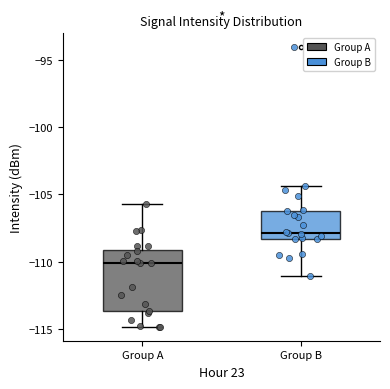

Reading left to right, read every box against the y-axis: the position of its median line, the range the box covers, and the ends of its whiskers. The values are not printed on the chart, so give them approximately, as read against the axis.

Group A: median -110.0, box -113.5 to -109.0, whiskers -115.0 to -105.5
Group B: median -108.0, box -108.5 to -106.0, whiskers -111.0 to -104.5